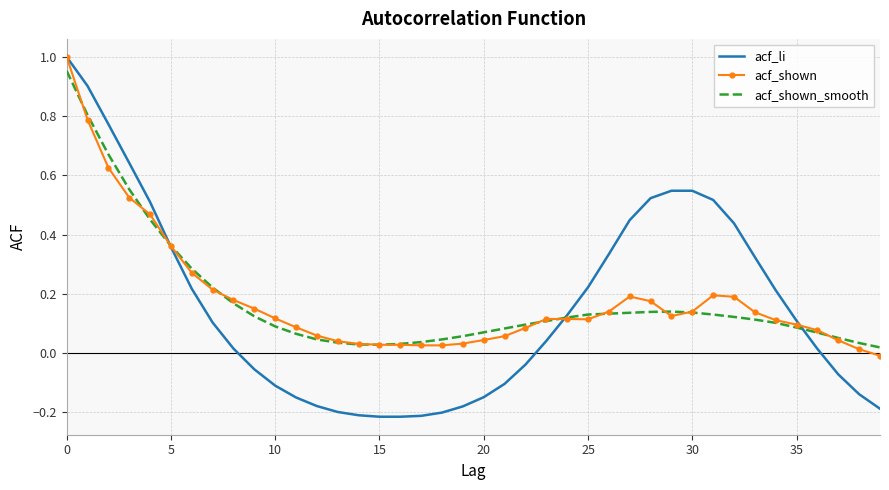

Which series has the widest spread of values?

acf_li